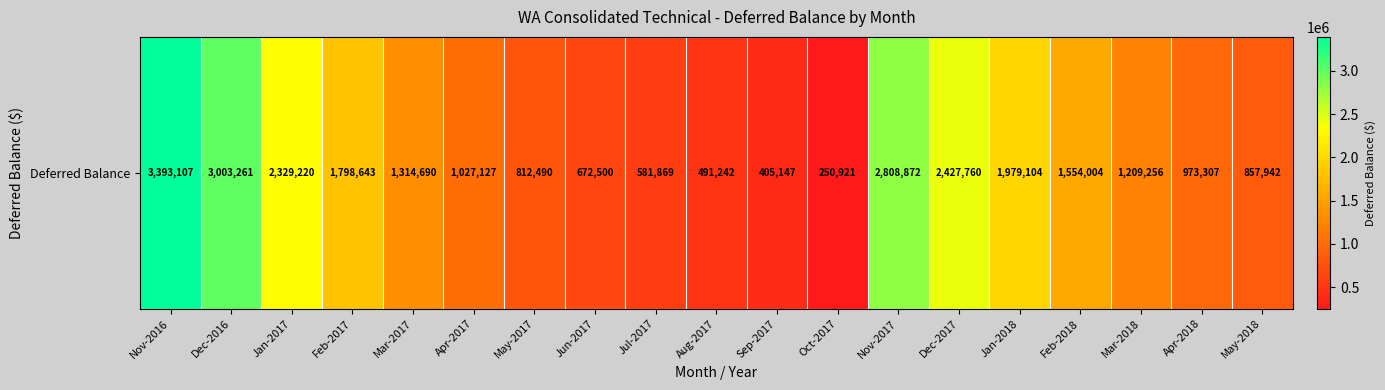

At which label is the value closest to 1822014?

Feb-2017